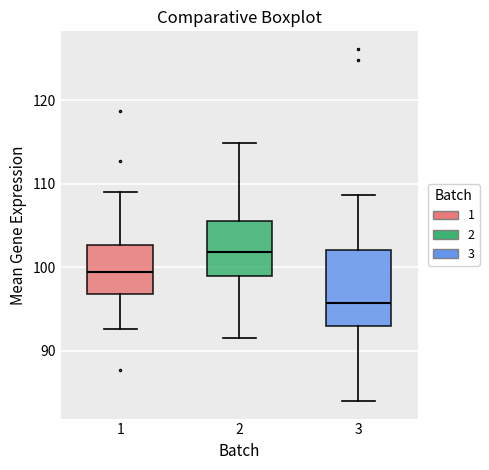

Comparing the boxes themselves (not the whiskers), which one is the tallest?

3